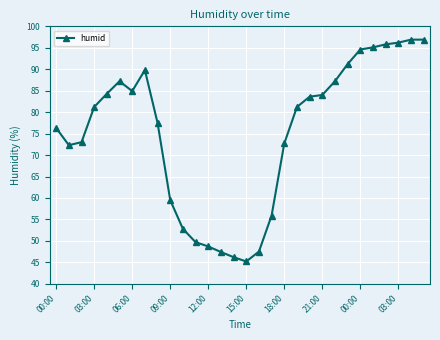

What is the difference between the maximum and second lowest values?

50.7